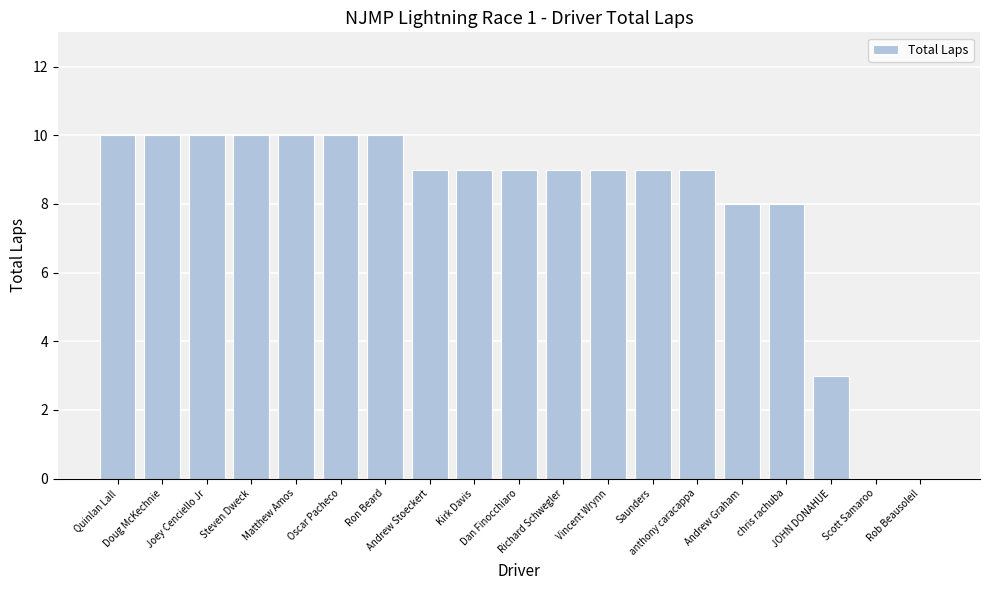

Between Scott Samaroo and chris rachuba, which is larger?

chris rachuba